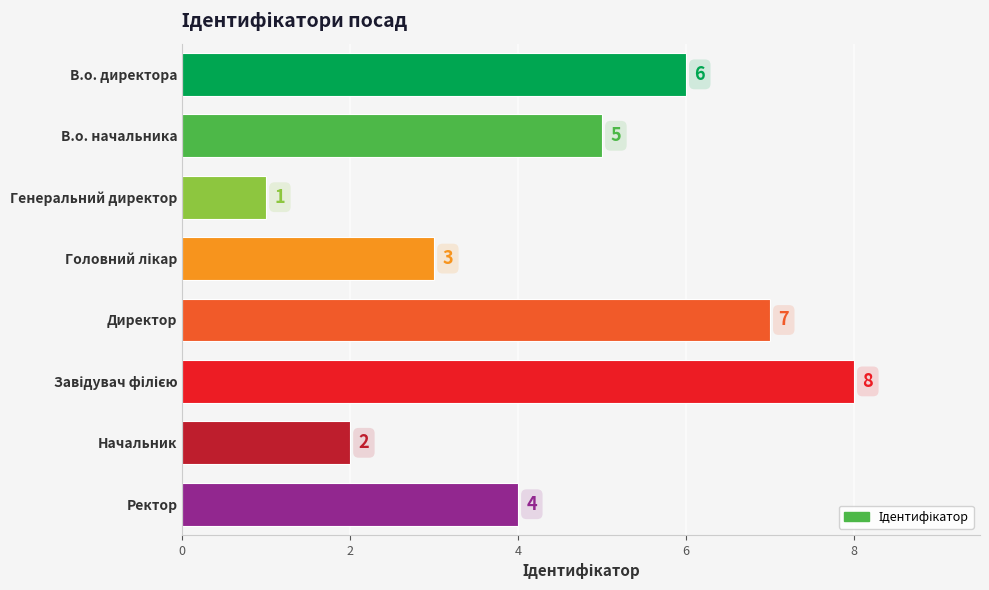

How many data points does each series have?

8